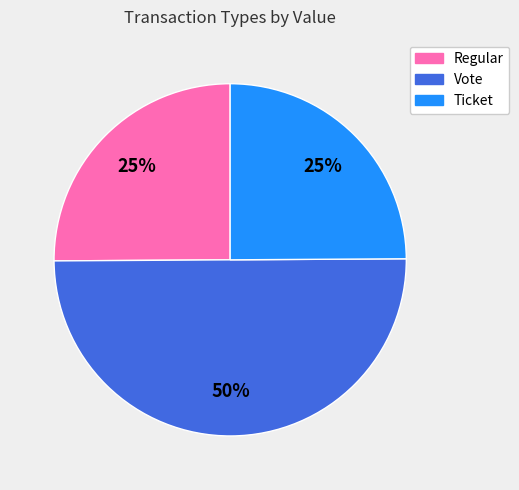

To the nearest percent, what is the average slice percentage?

33%